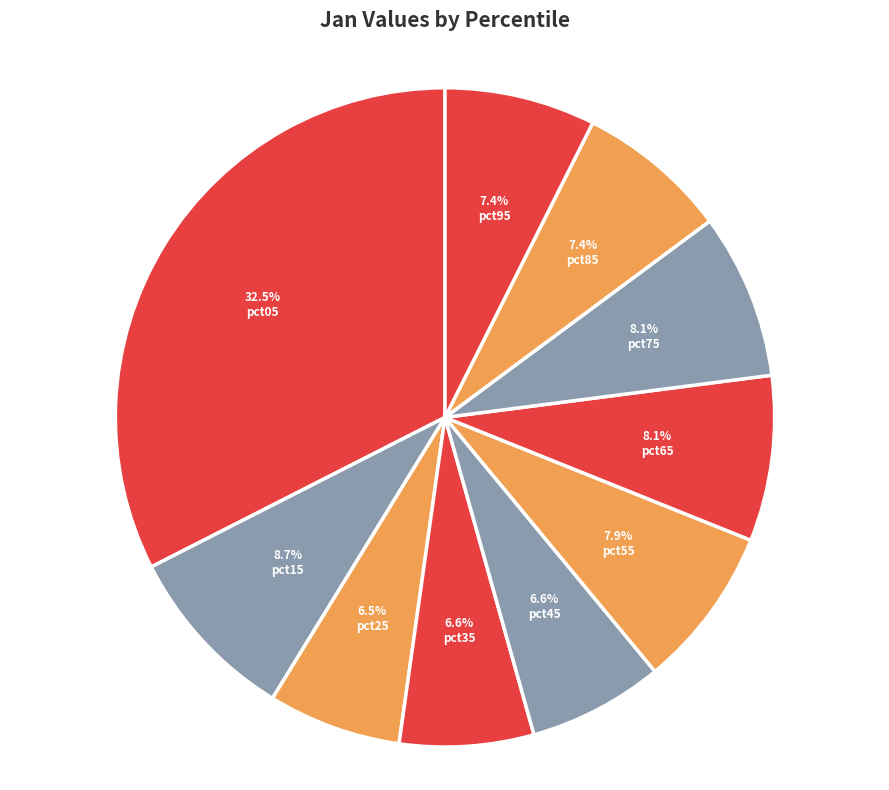

To the nearest percent, what is the difference between the pct75 and pct15 slice percentages?

1%